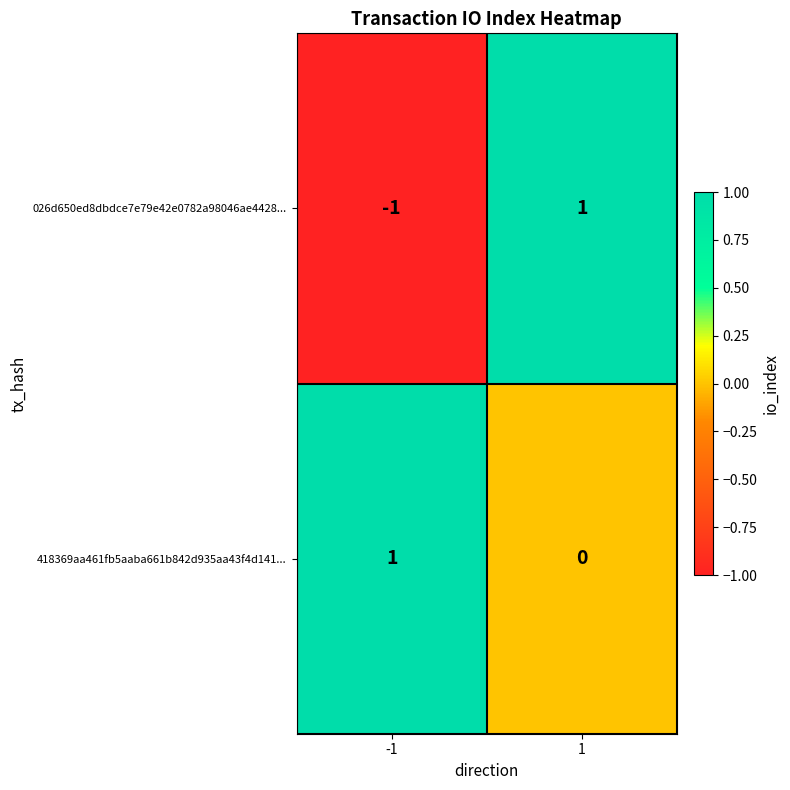

What is the smallest value displayed?

-1